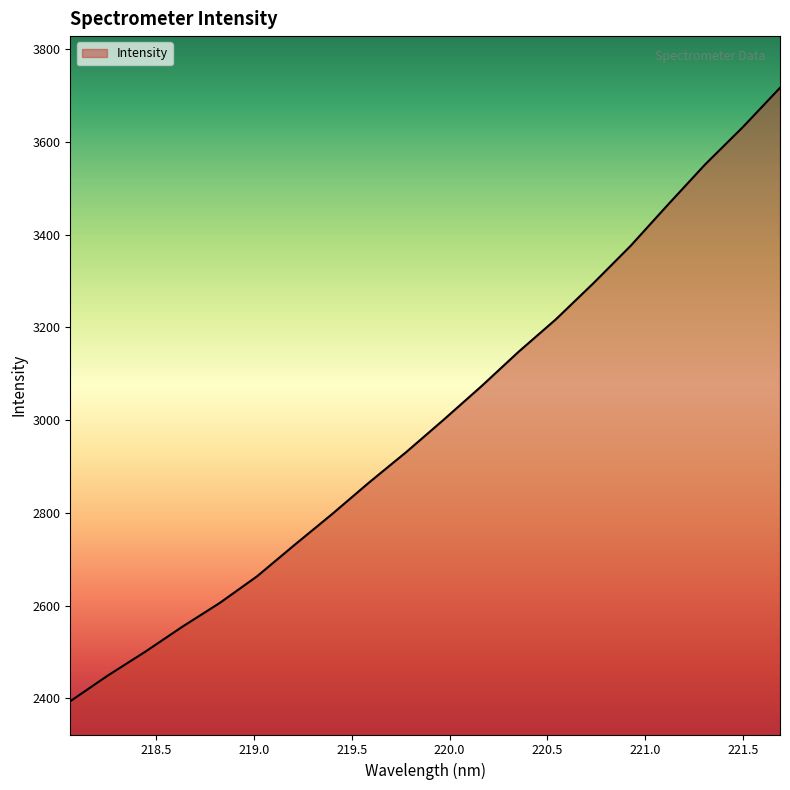

What is the maximum value shown in the chart?

3717.2